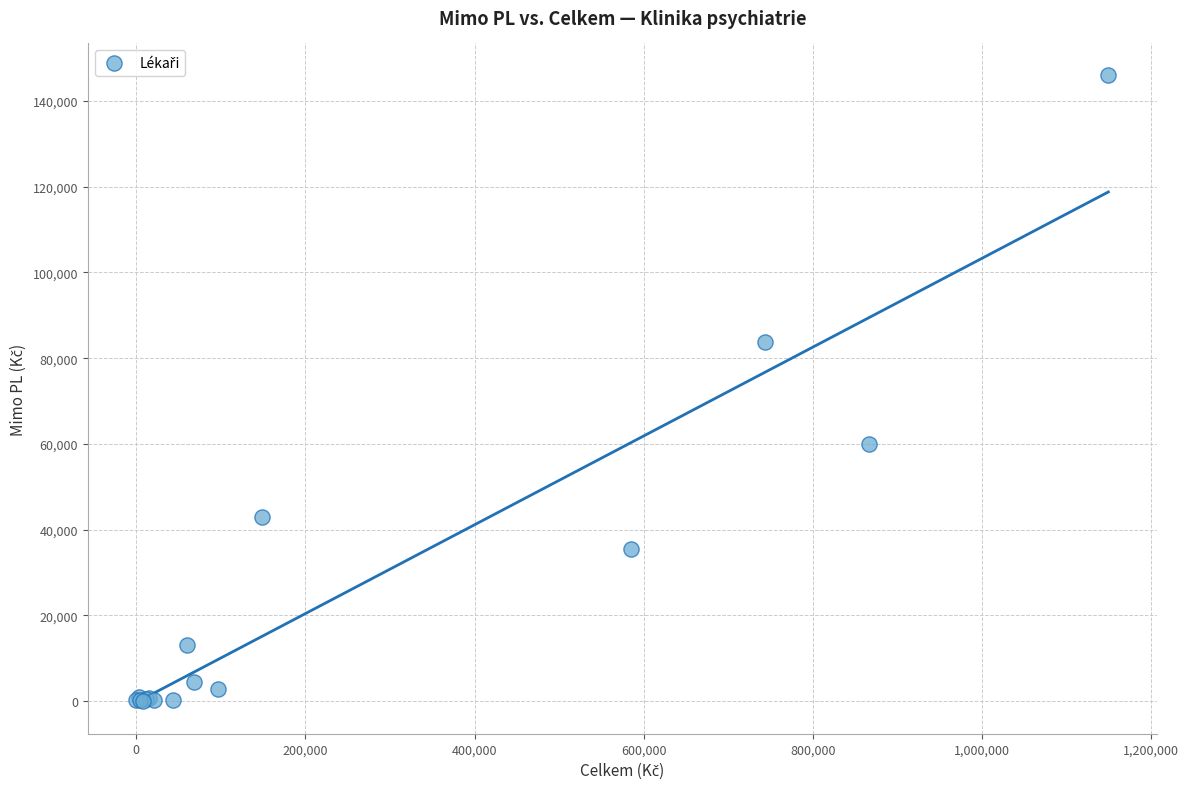

What Y value in the scatter plot is closest to 73067?

83741.3